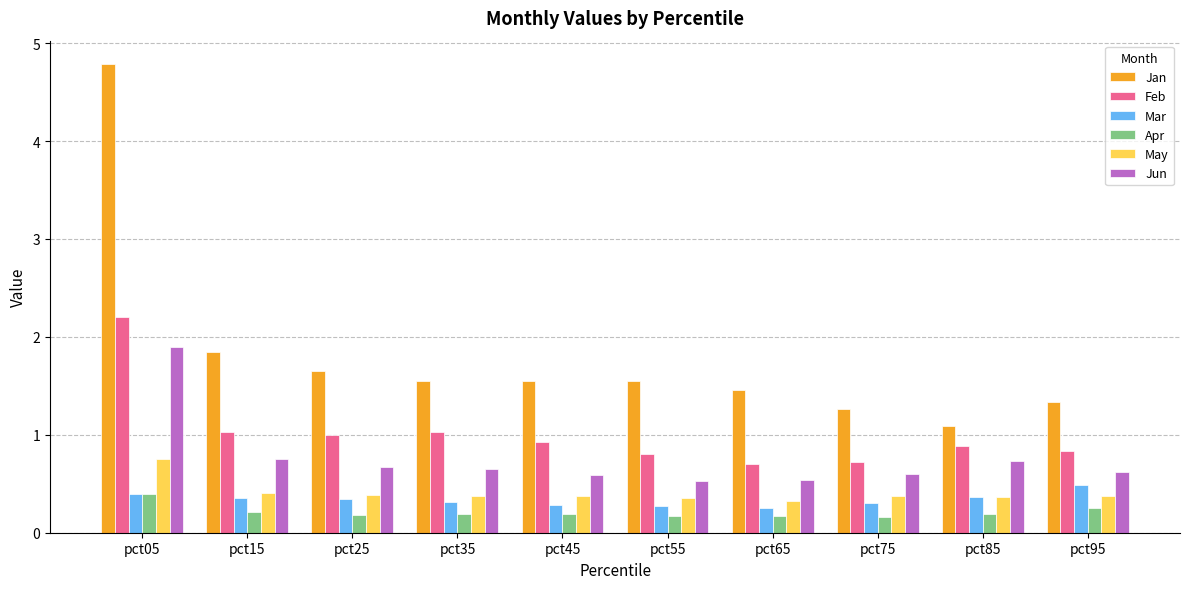

What is the spread (max minus min) of values at pct75?

1.1